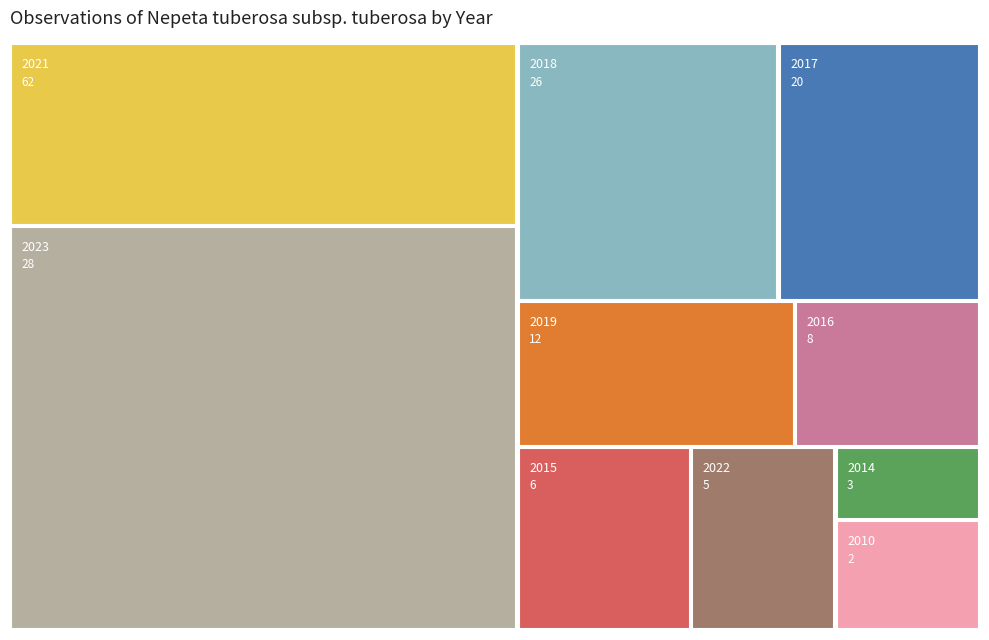

Reading left to right, list all the values displayed in this chart.

28	5	62	12	26	20	8	6	3	2